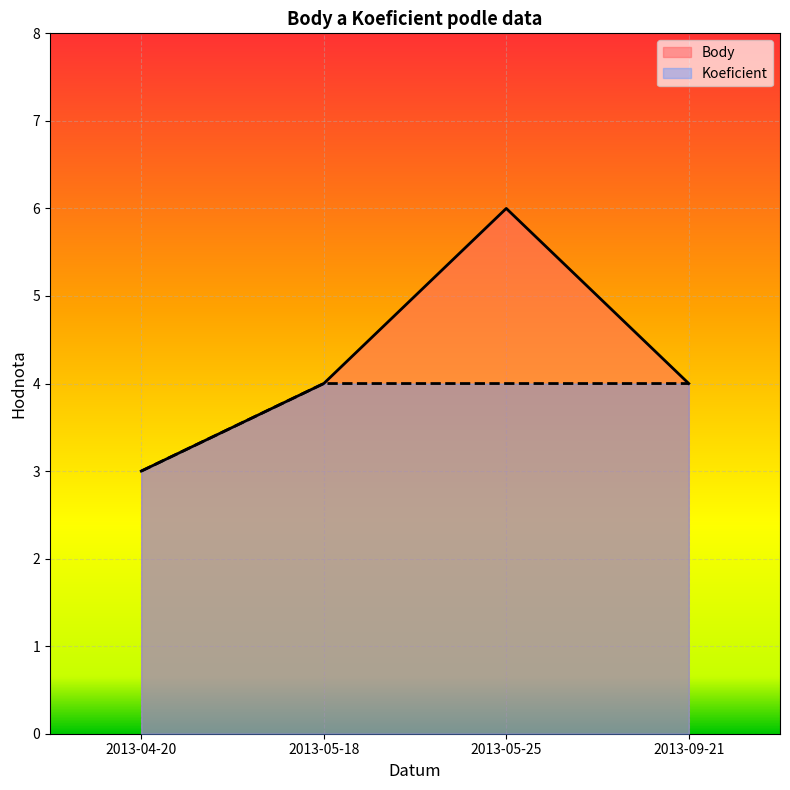

Which category has the lowest value in the Koeficient series?

2013-04-20